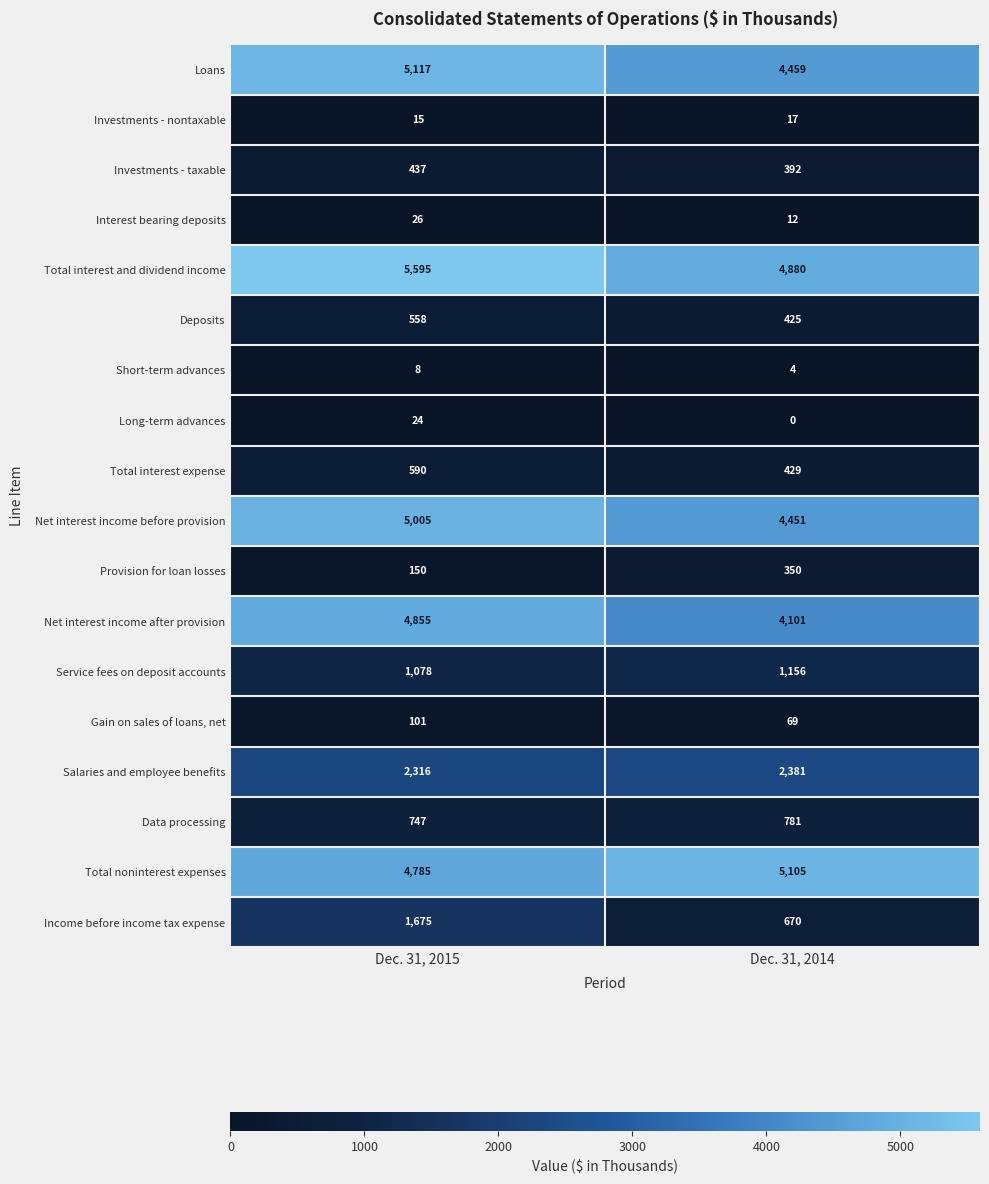

What is the approximate value of Provision for loan losses at Dec. 31, 2014, to the nearest 10?

350